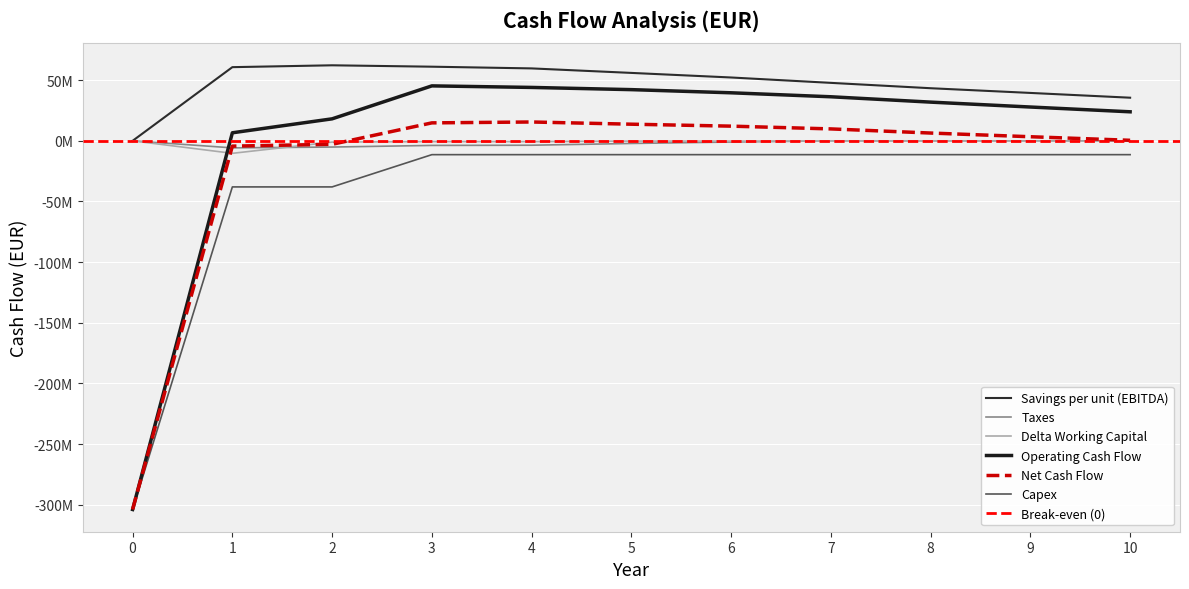

True or false: Taxes and Capex cross at least once.

False